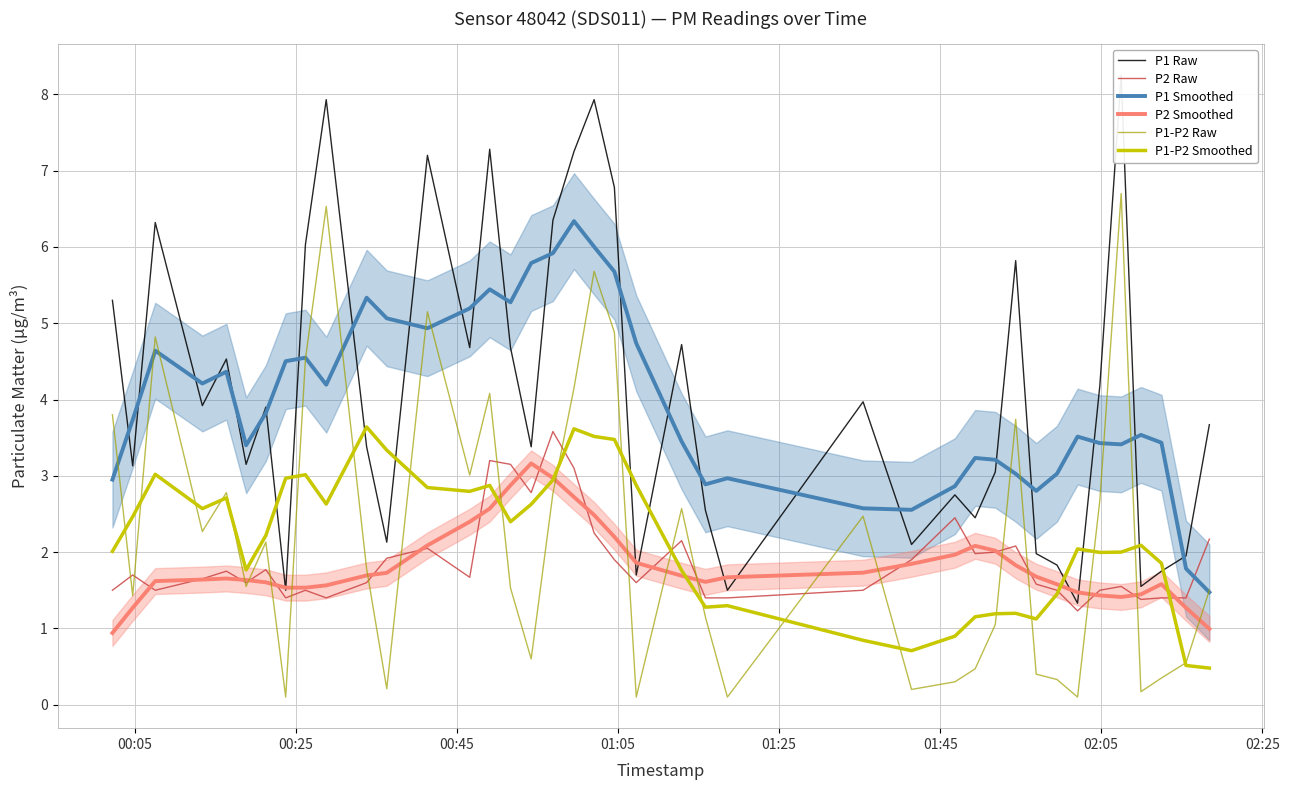

True or false: P2 Smoothed and P1 Smoothed cross at least once.

False